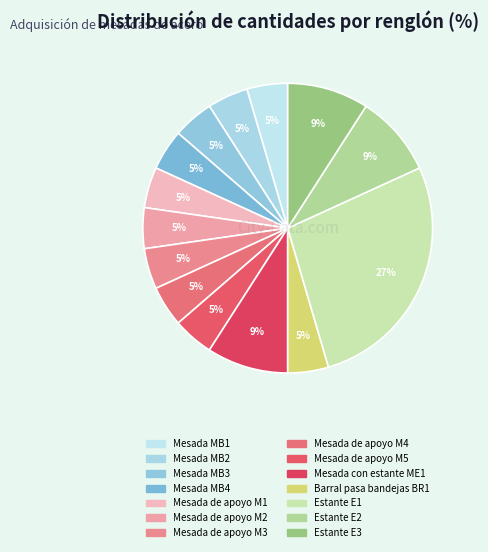

What percentage is the Mesada de apoyo M1 slice, to the nearest percent?

5%